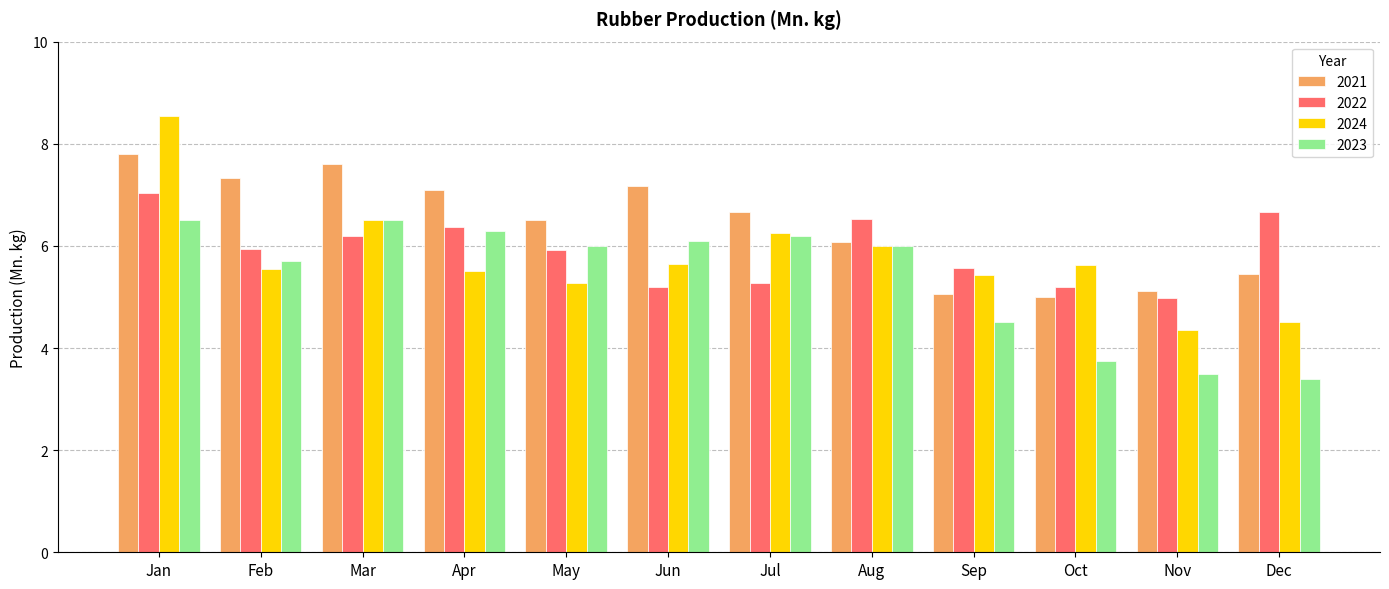

What is the greatest value displayed?

8.5